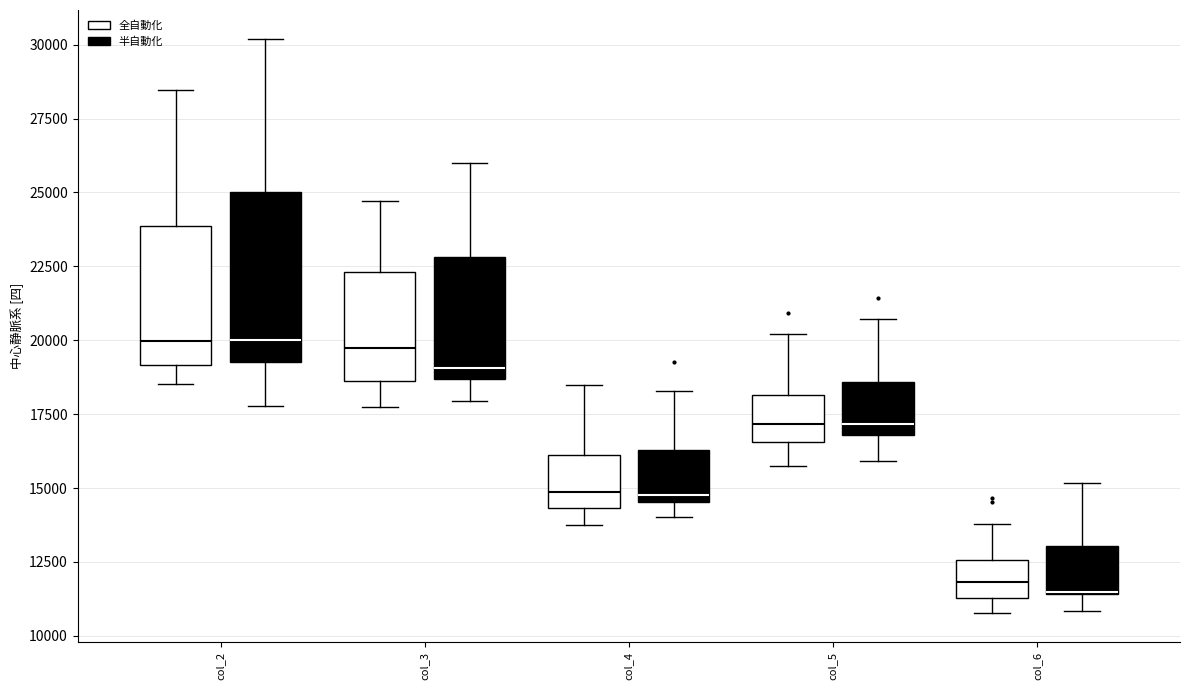

Reading left to right, read every box against the y-axis: the position of its median line, the range the box covers, and the ends of its whiskers. The values are not printed on the chart, so give them approximately, as read against the axis.

col_2 (全自動化): median 20000, box 19000 to 24000, whiskers 18500 to 28500
col_2 (半自動化): median 20000, box 19500 to 25000, whiskers 18000 to 30000
col_3 (全自動化): median 19500, box 18500 to 22500, whiskers 18000 to 24500
col_3 (半自動化): median 19000, box 18500 to 23000, whiskers 18000 to 26000
col_4 (全自動化): median 15000, box 14500 to 16000, whiskers 14000 to 18500
col_4 (半自動化): median 15000, box 14500 to 16500, whiskers 14000 to 18500
col_5 (全自動化): median 17000, box 16500 to 18000, whiskers 15500 to 20000
col_5 (半自動化): median 17000 (just above the box's lower edge), box 17000 to 18500, whiskers 16000 to 20500
col_6 (全自動化): median 12000, box 11500 to 12500, whiskers 11000 to 14000
col_6 (半自動化): median 11500 (drawn on the box's lower edge), box 11500 to 13000, whiskers 11000 to 15000